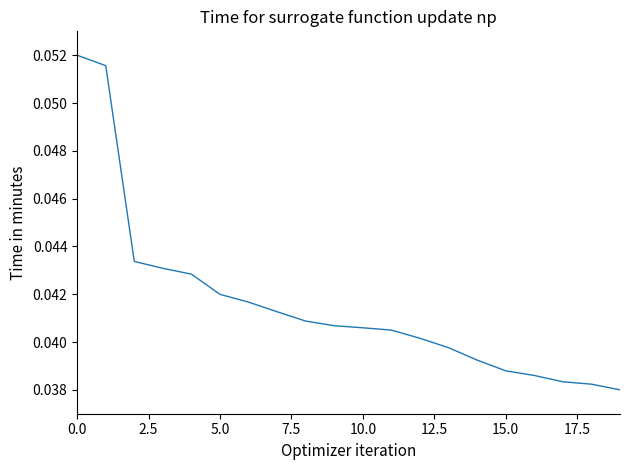

How many lines are shown in the chart?

1